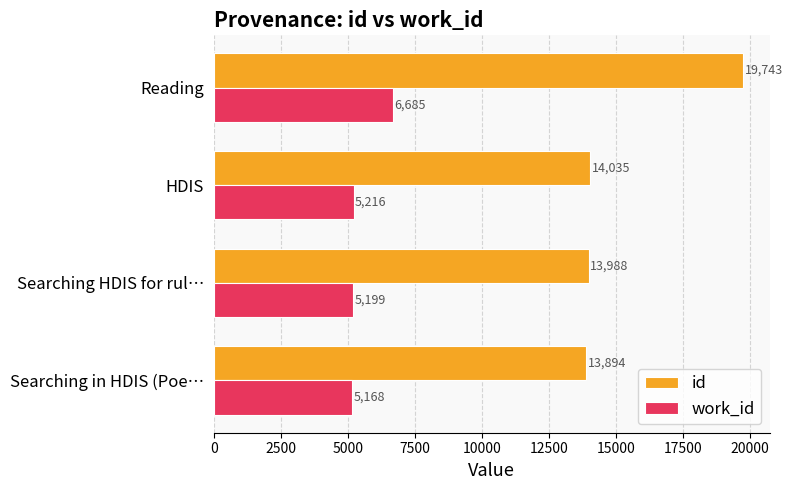

What is the difference between the maximum and second lowest values in the work_id series?

1485.8